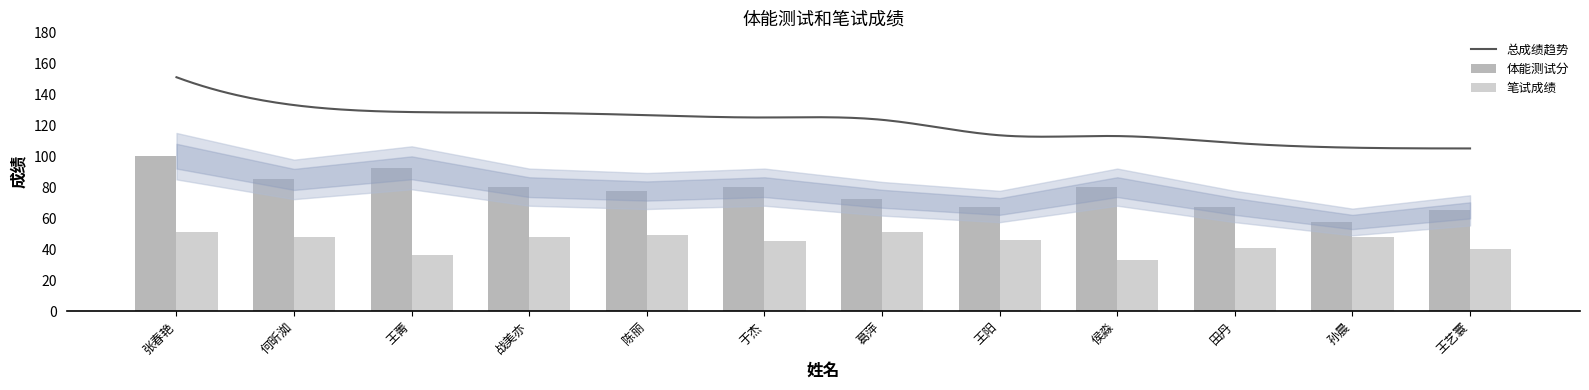

What is the difference between the second highest and minimum values in the 笔试成绩 series?

18.0